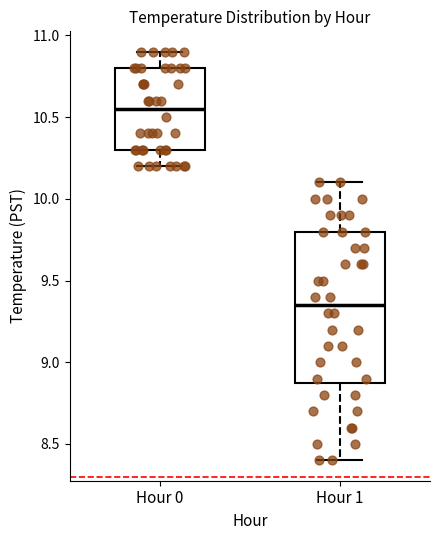

Reading left to right, read every box against the y-axis: the position of its median line, the range the box covers, and the ends of its whiskers. The values are not printed on the chart, so give them approximately, as read against the axis.

Hour 0: median 10.55, box 10.30 to 10.80, whiskers 10.20 to 10.90
Hour 1: median 9.35, box 8.90 to 9.80, whiskers 8.40 to 10.10